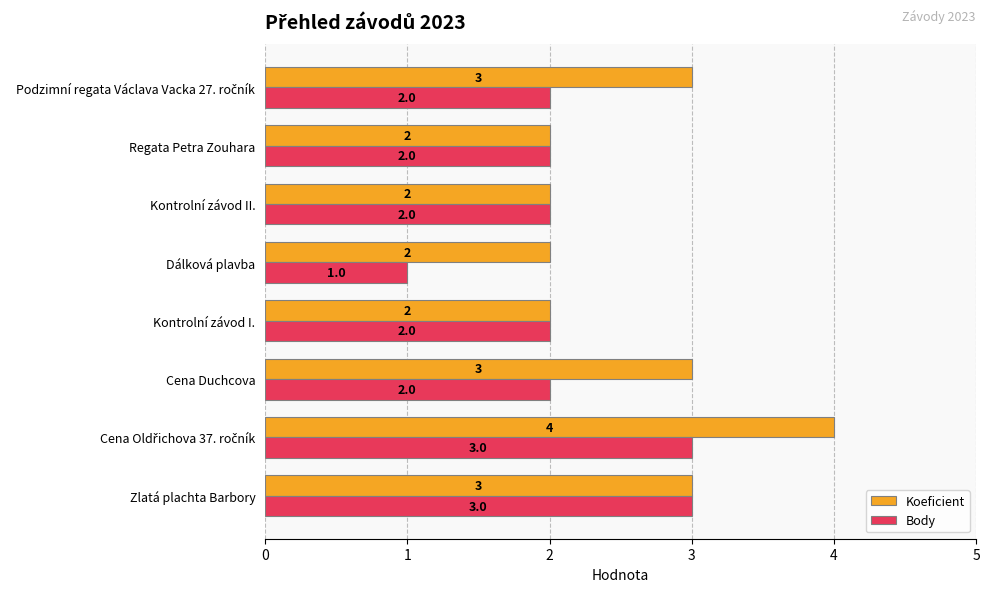

How many Koeficient values are between 2 and 3?

7